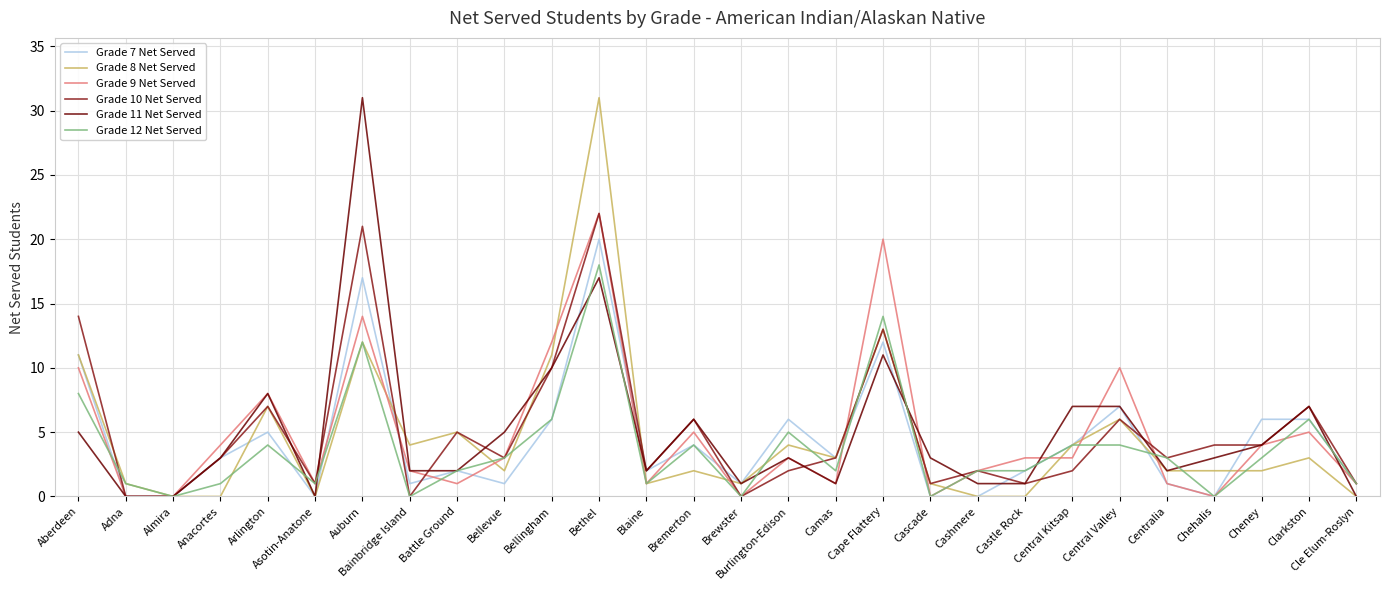

Is it true that Grade 7 Net Served equals -11 at Adna?

False